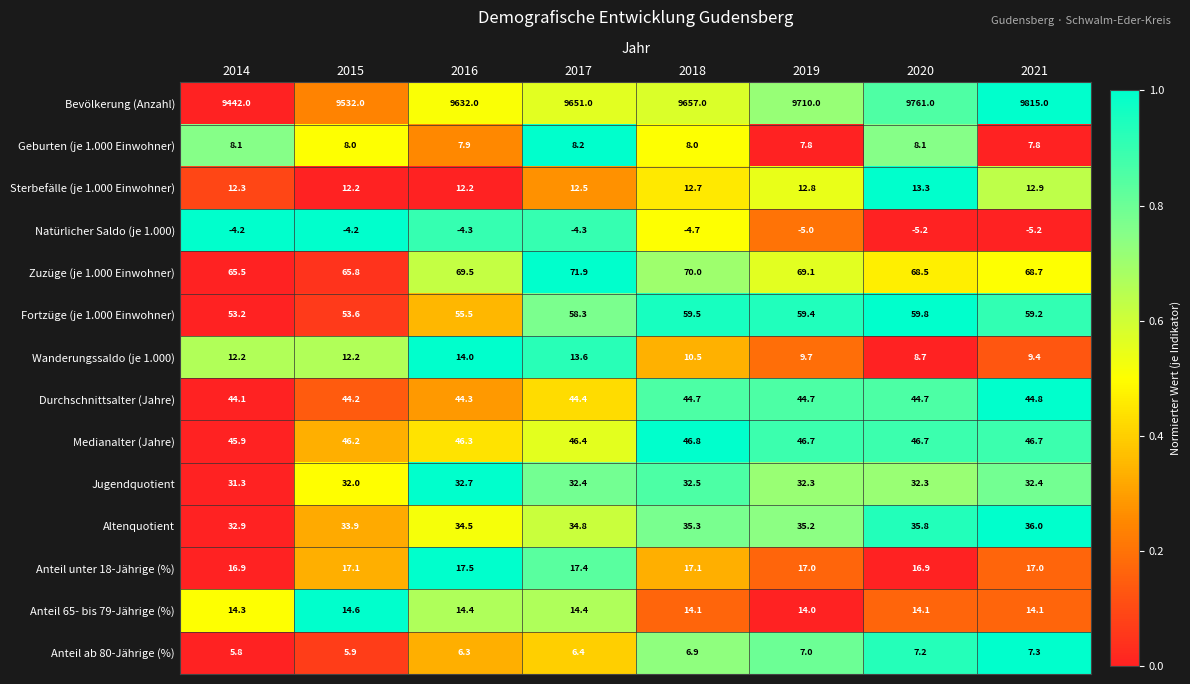

At which category is the sum across all series the highest?

2021